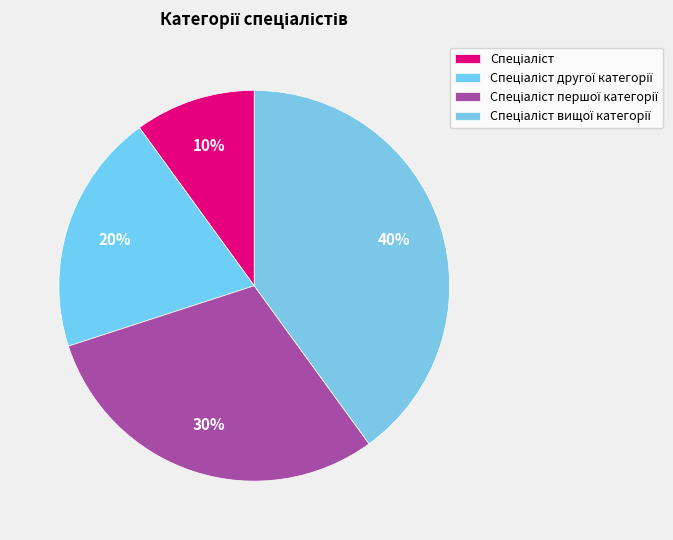

Is it true that Спеціаліст другої категорії is 14% of the pie?

False